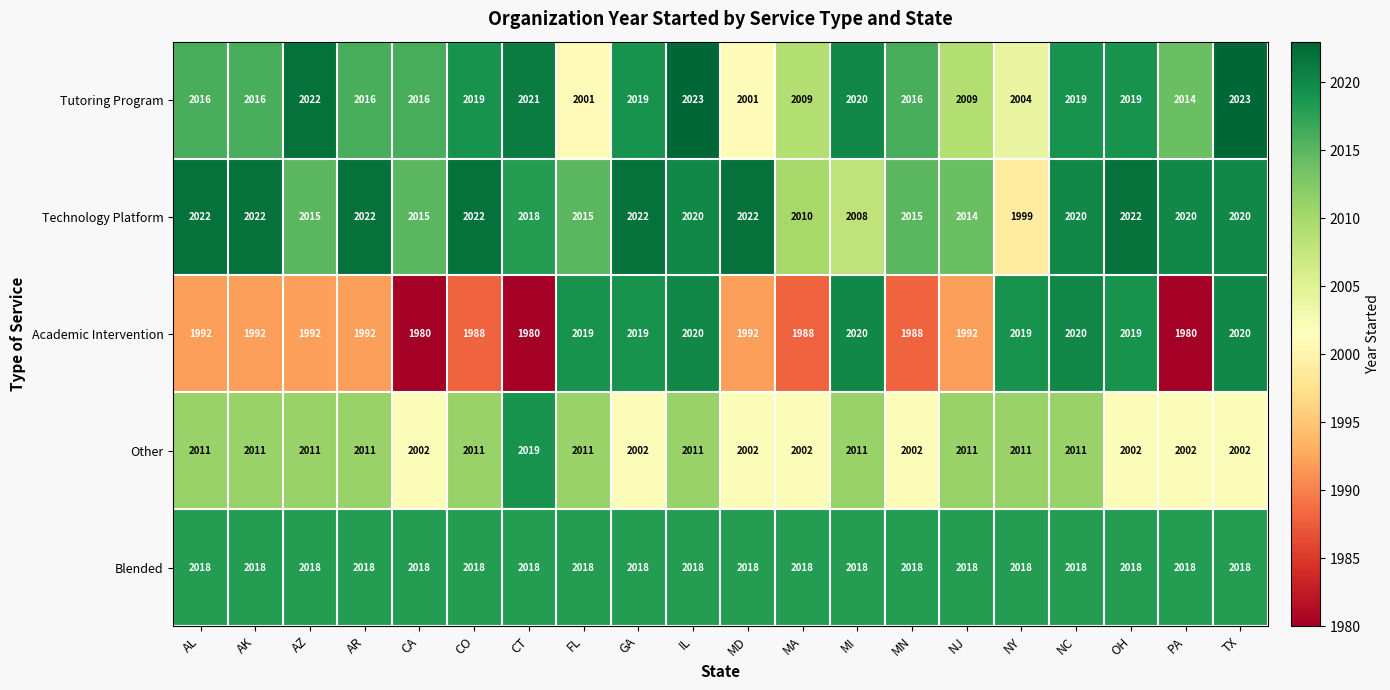

How many data points does each series have?

20